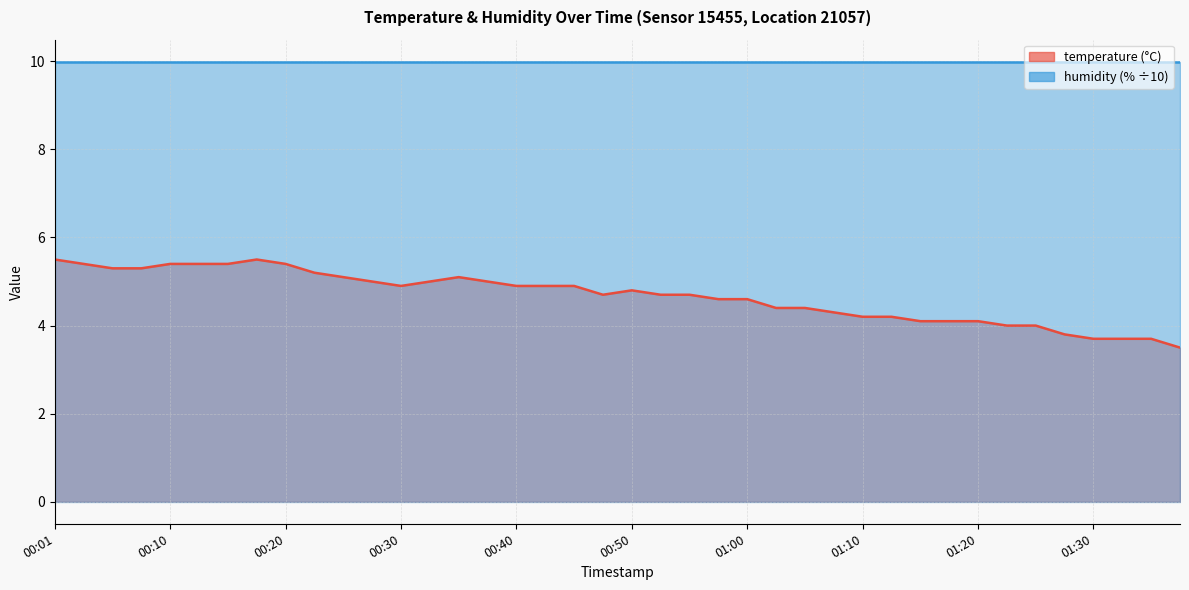

Rank the categories by value from lowest to highest.

01:38, 01:30, 01:33, 01:35, 01:28, 01:23, 01:25, 01:15, 01:18, 01:20, 01:10, 01:13, 01:08, 01:03, 01:05, 00:58, 01:00, 00:48, 00:53, 00:55, 00:50, 00:30, 00:40, 00:43, 00:45, 00:28, 00:33, 00:38, 00:25, 00:35, 00:23, 00:06, 00:08, 00:03, 00:10, 00:13, 00:15, 00:20, 00:01, 00:18